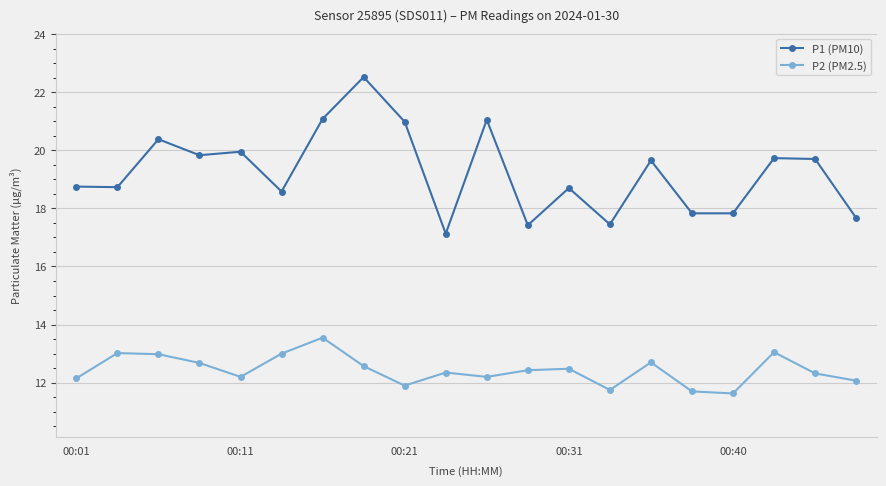

Which series has the widest spread of values?

P1 (PM10)